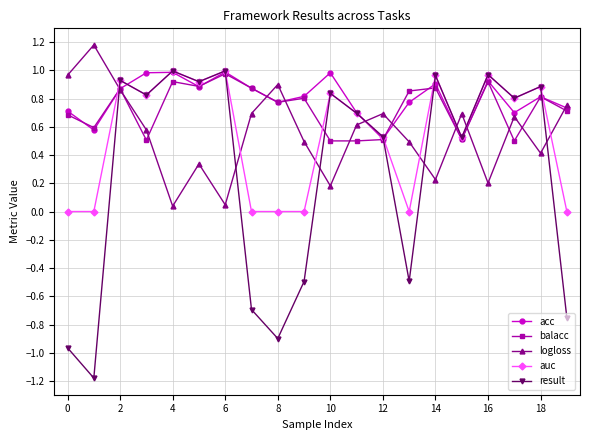

Which series has the widest spread of values?

result